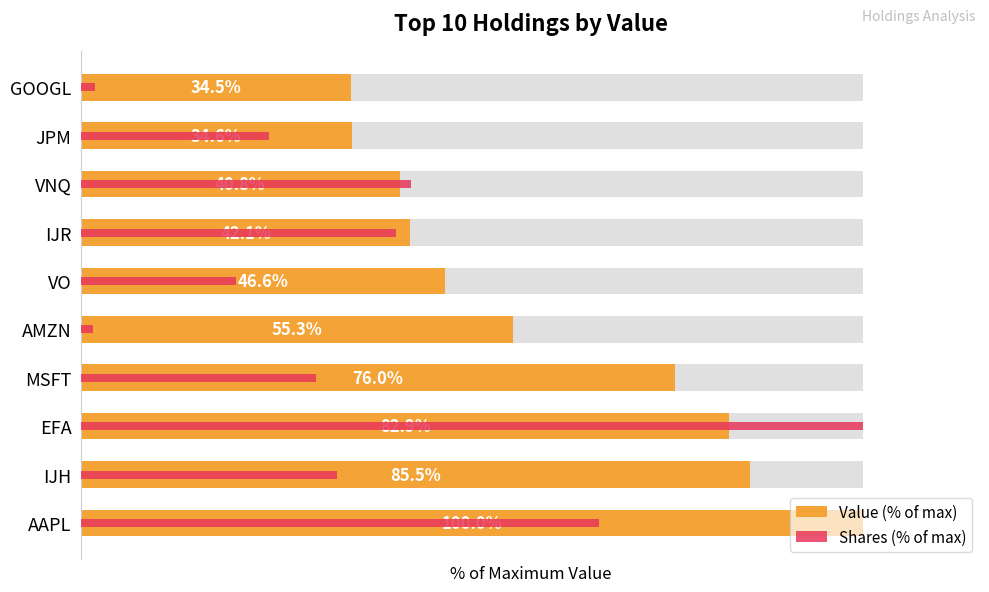

What is the average value of the Value (% of max) series?

59.8